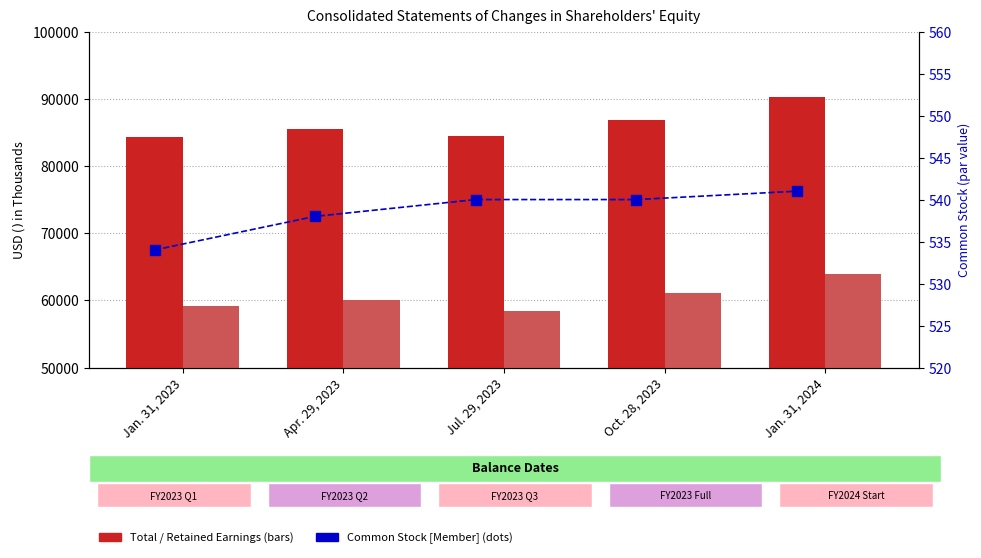

What is the approximate value of Common Stock [Member] at Jan. 31, 2024?

541